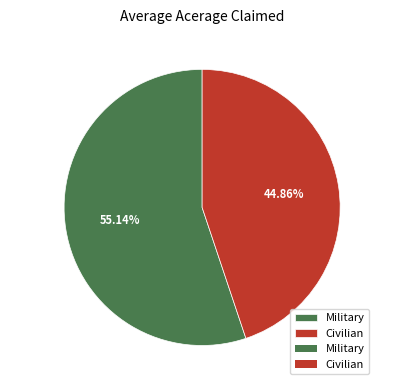

Approximately how many times larger is the value at Civilian compared to Military?

0.8